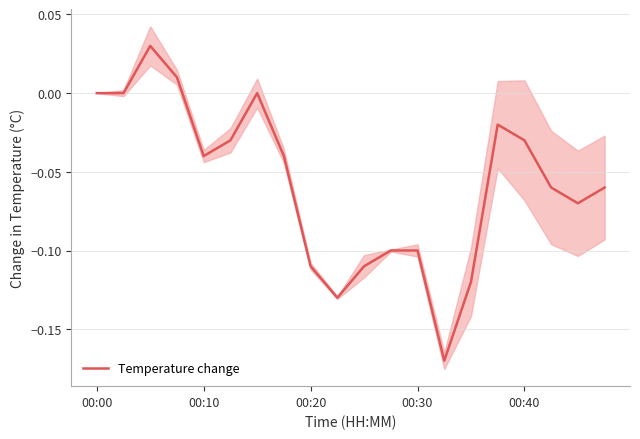

The value of Temperature change at 00:00 is 0.0. True or false?

True